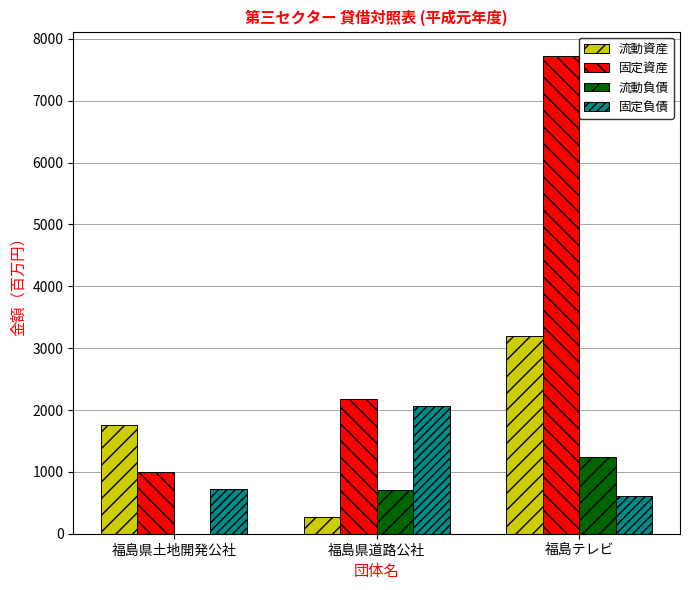

What value does the 流動資産 series have at 福島県道路公社?

263.0